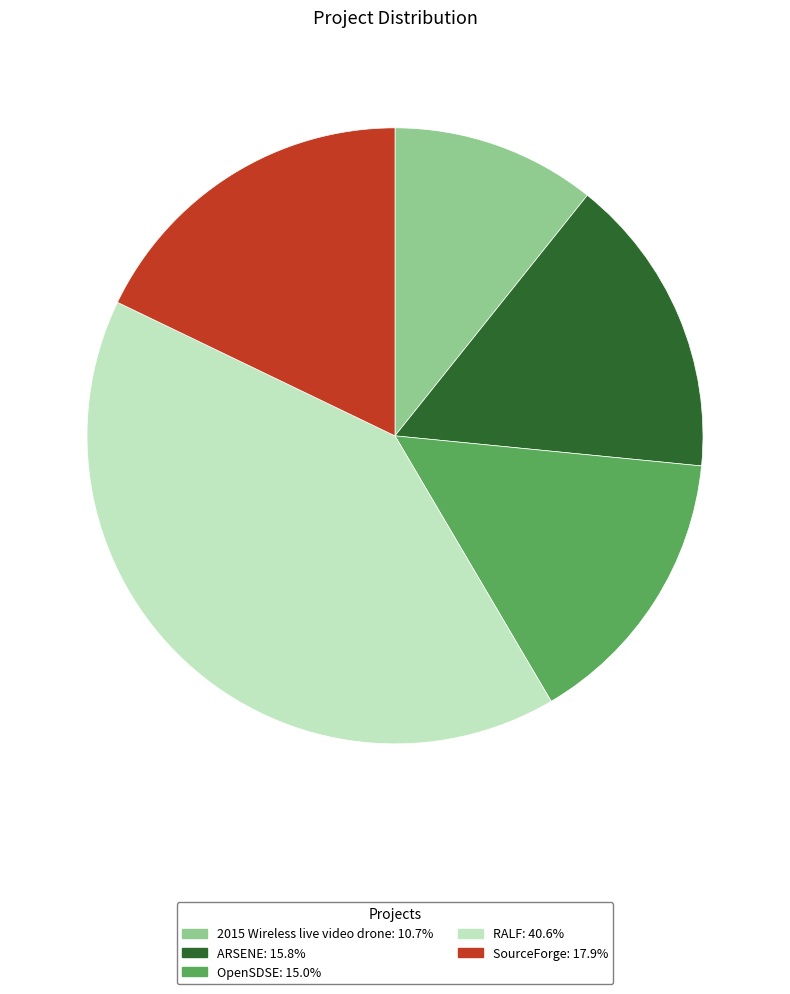

What is the ratio of the value at ARSENE to the value at 2015 Wireless live video drone?

1.5